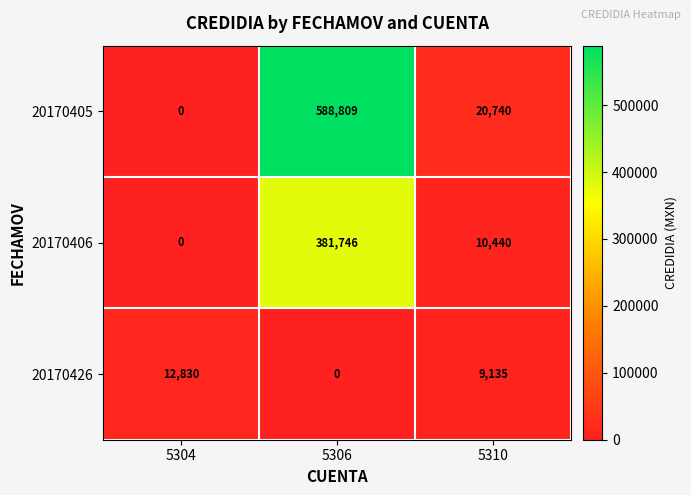

List the series in order of their peak value, highest first.

20170405, 20170406, 20170426